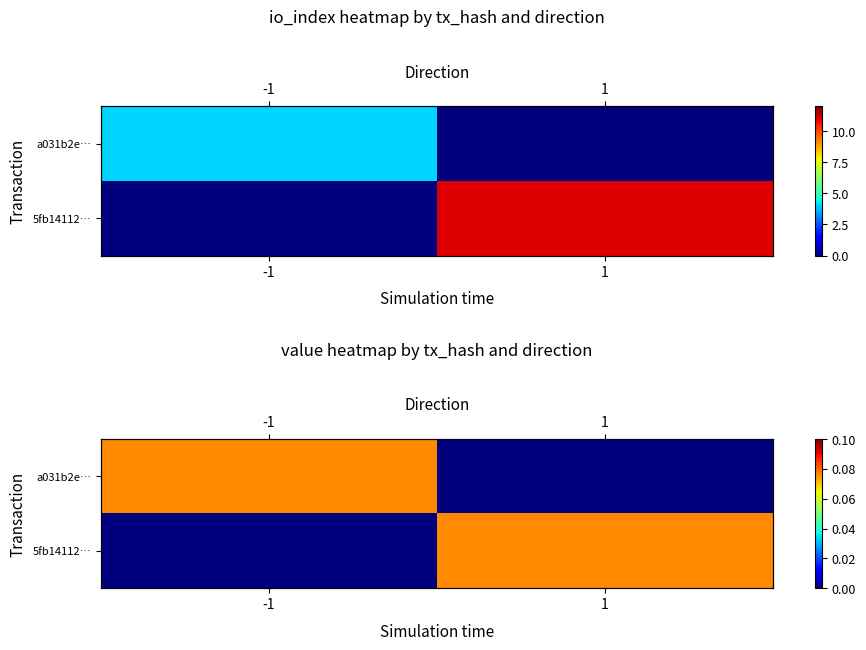

At which label does a031b2e… reach its minimum?

1